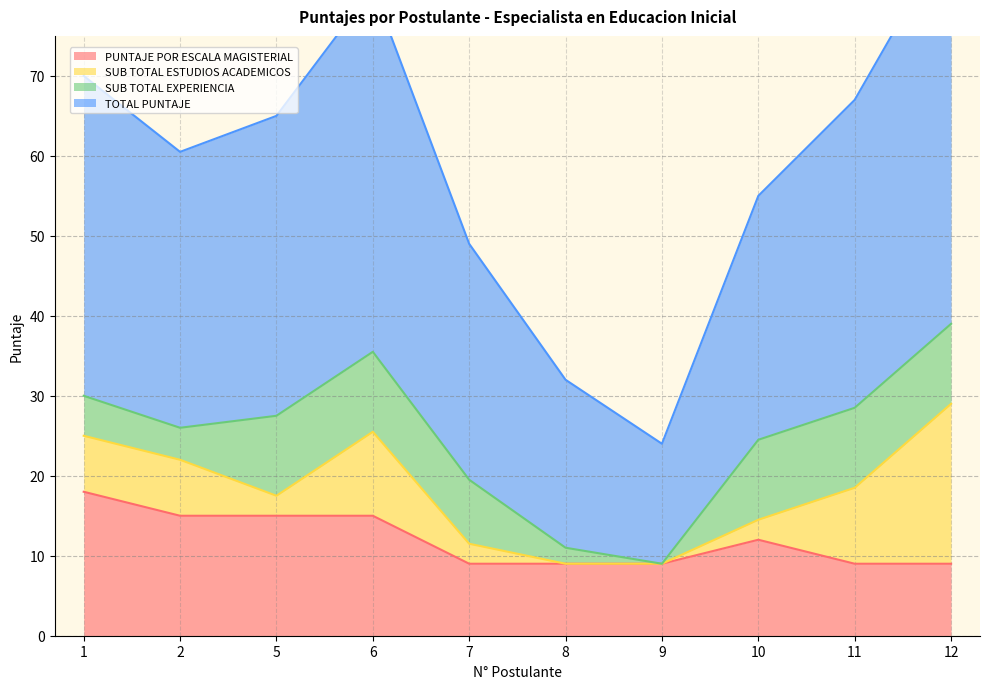

Is it true that PUNTAJE POR ESCALA MAGISTERIAL equals 5 at 7?

False